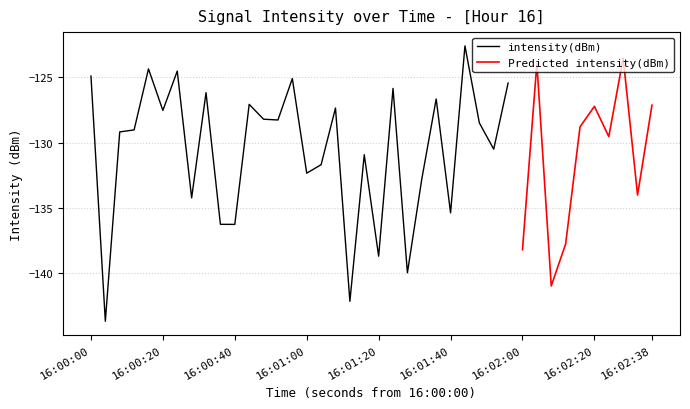

Reading left to right, extract all data points from this chart.

-124.9	-143.7	-129.2	-129.0	-124.3	-127.5	-124.5	-134.2	-126.2	-136.2	-136.2	-127.1	-128.2	-128.3	-125.1	-132.3	-131.7	-127.3	-142.1	-130.9	-138.7	-125.8	-139.9	-132.8	-126.6	-135.4	-122.6	-128.5	-130.5	-125.4	-138.2	-123.9	-141.0	-137.7	-128.8	-127.2	-129.5	-123.5	-134.0	-127.1